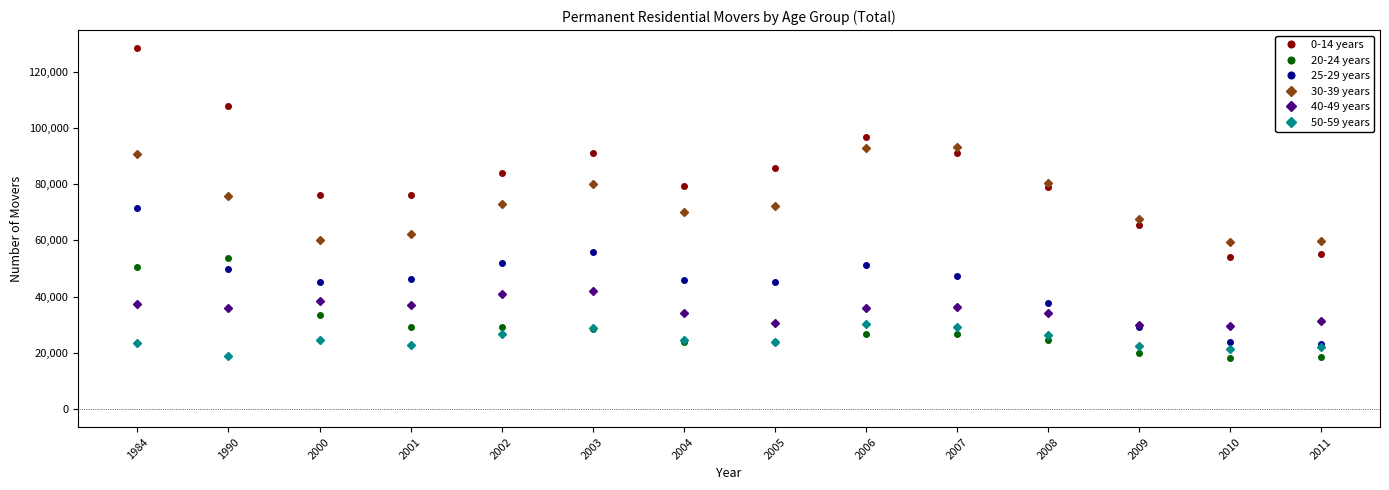

What is the difference between the 0-14 years values at 1984 and 2007?

37305